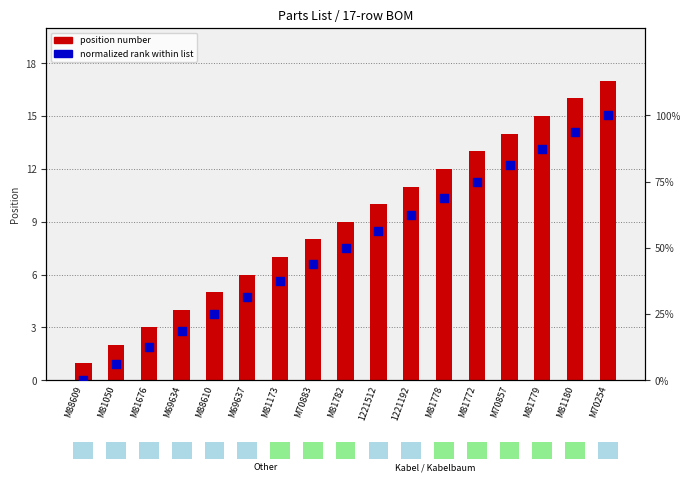

Is the value of normalized rank within list at 1221512 greater than the value of position number at 1221192?

Yes